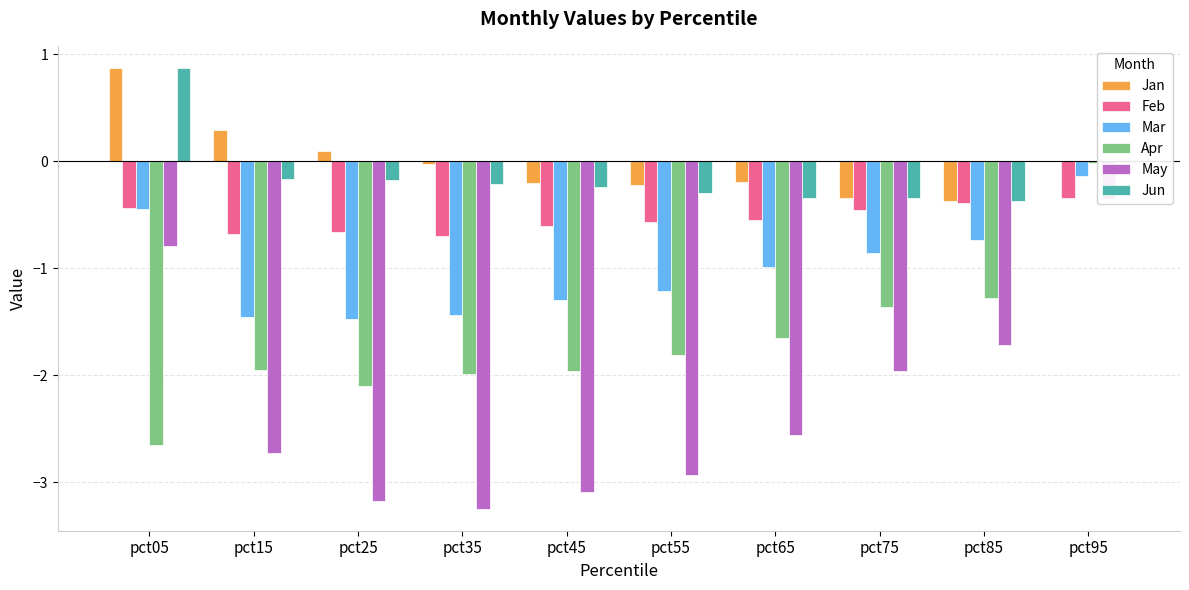

Is it true that May equals -4.1 at pct55?

False